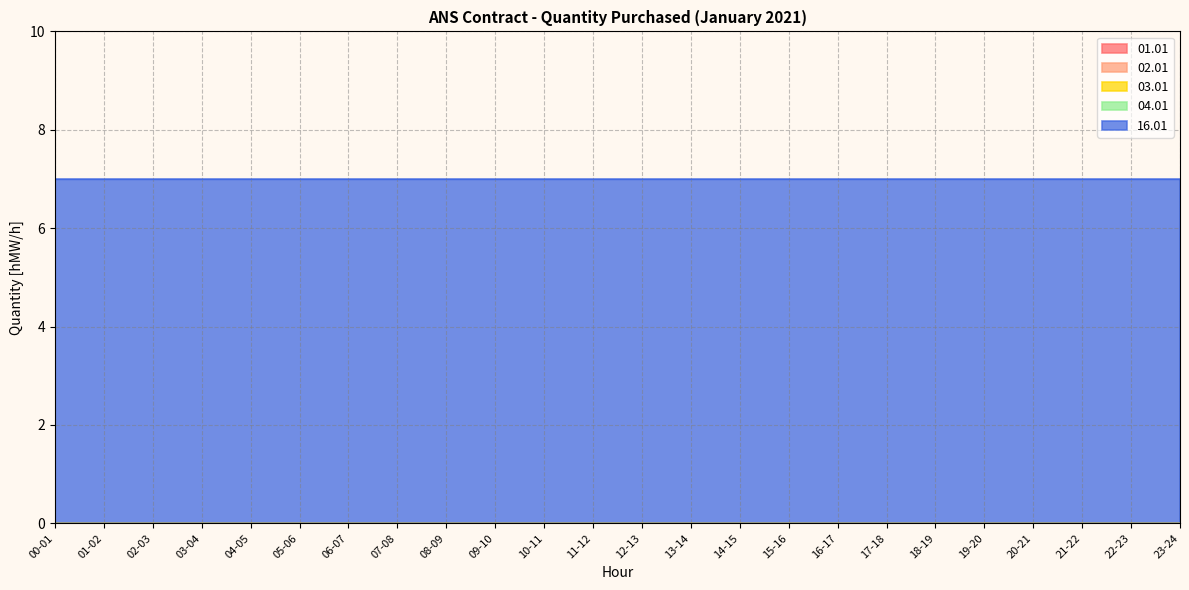

Is the value of 03.01 at 08-09 greater than the value of 04.01 at 07-08?

No